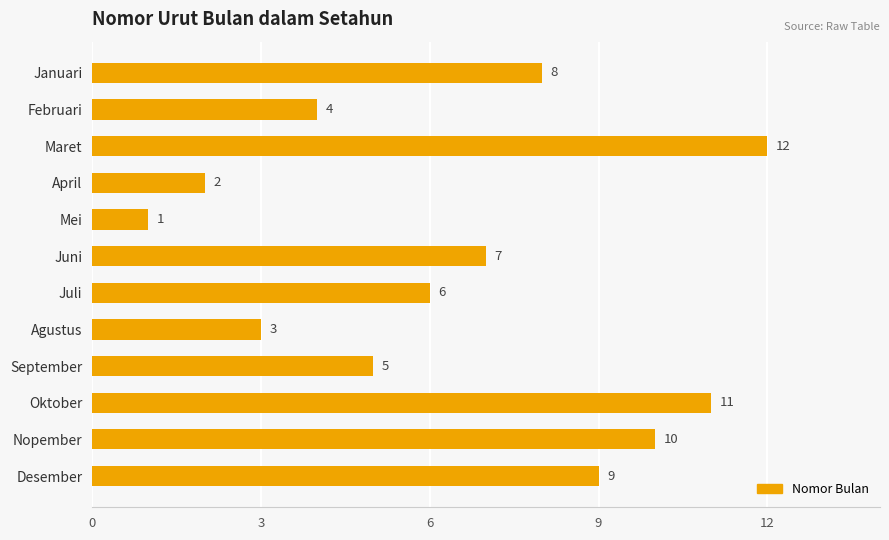

At which category does the chart reach its peak across all series?

Maret